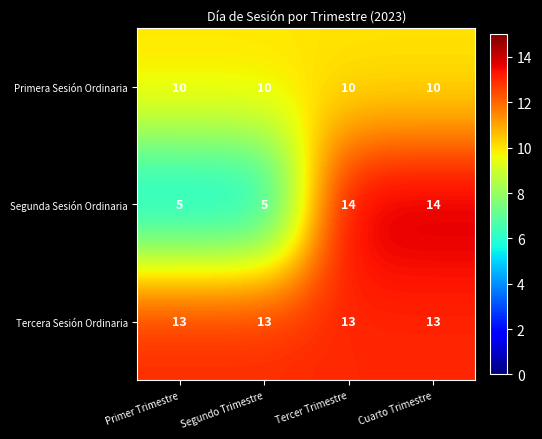

What is the highest value of the Segunda Sesión Ordinaria series?

14